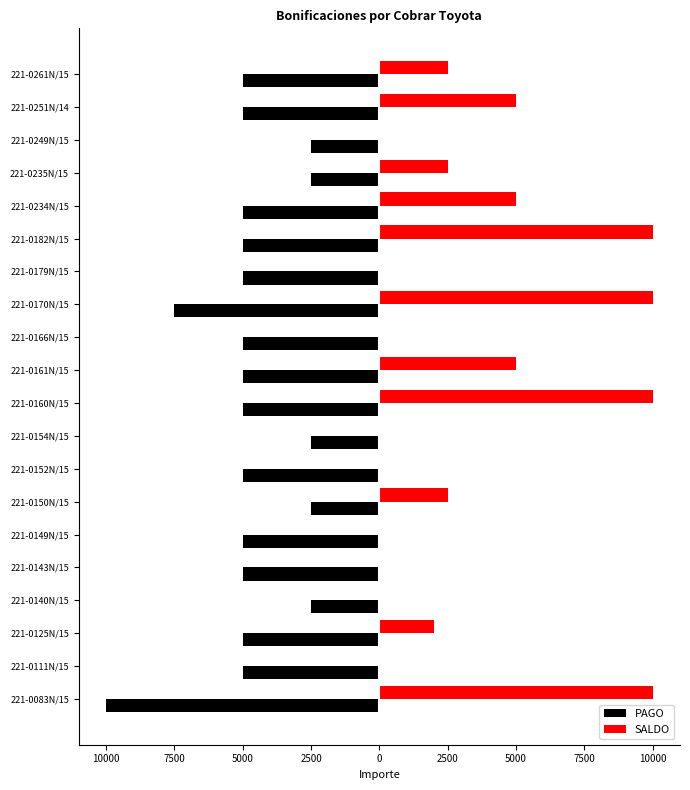

What are all the series names shown in the legend?

PAGO, SALDO